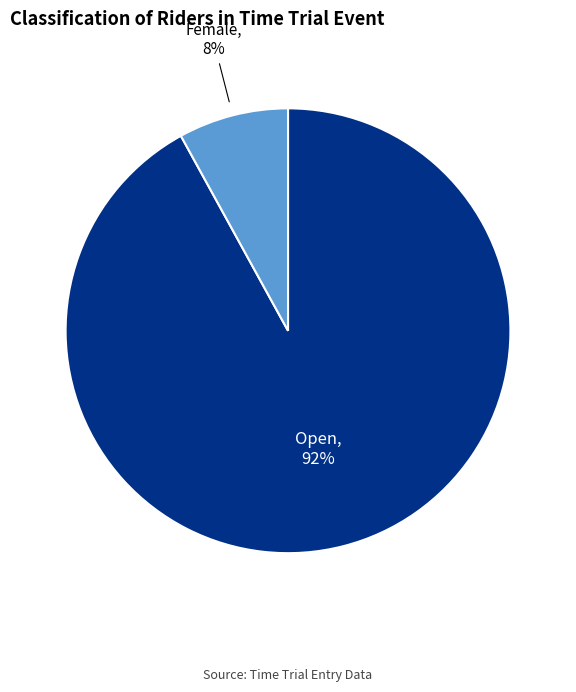

To the nearest percent, what is the average slice percentage?

50%